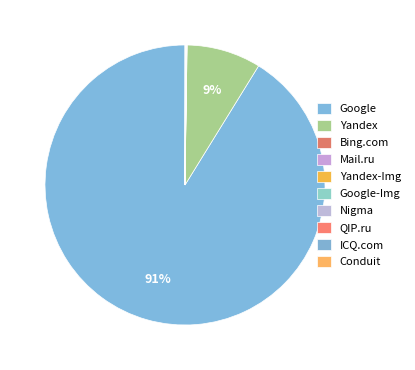

How many segments does this pie chart have?

10